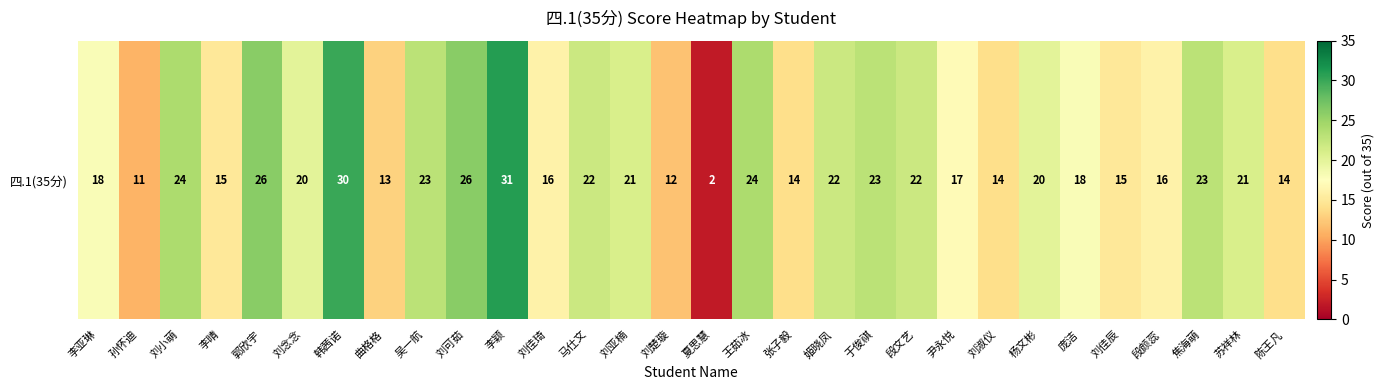

The value at 段颜蕊 is 6. True or false?

False